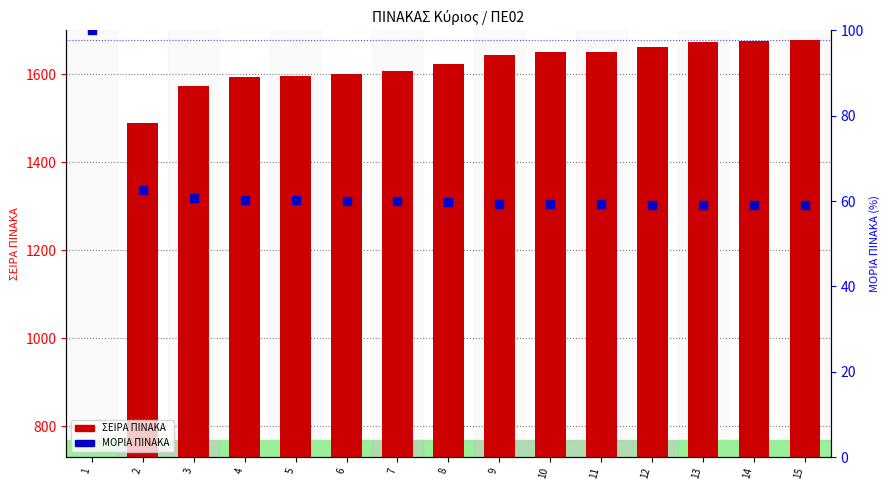

Which series reaches the maximum Y coordinate?

ΣΕΙΡΑ ΠΙΝΑΚΑ